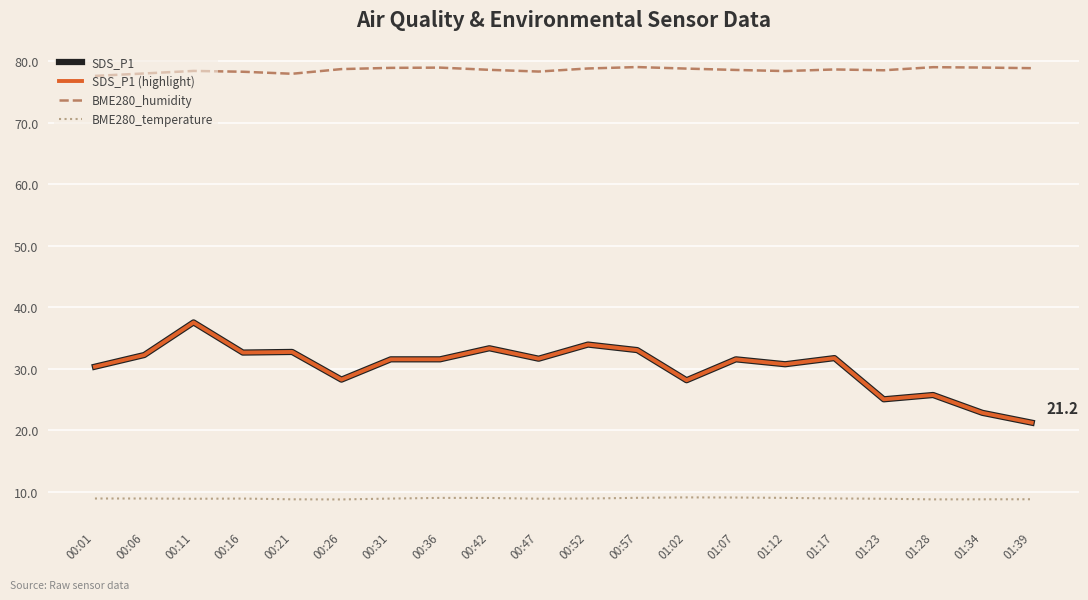

True or false: BME280_humidity and BME280_temperature cross at least once.

False